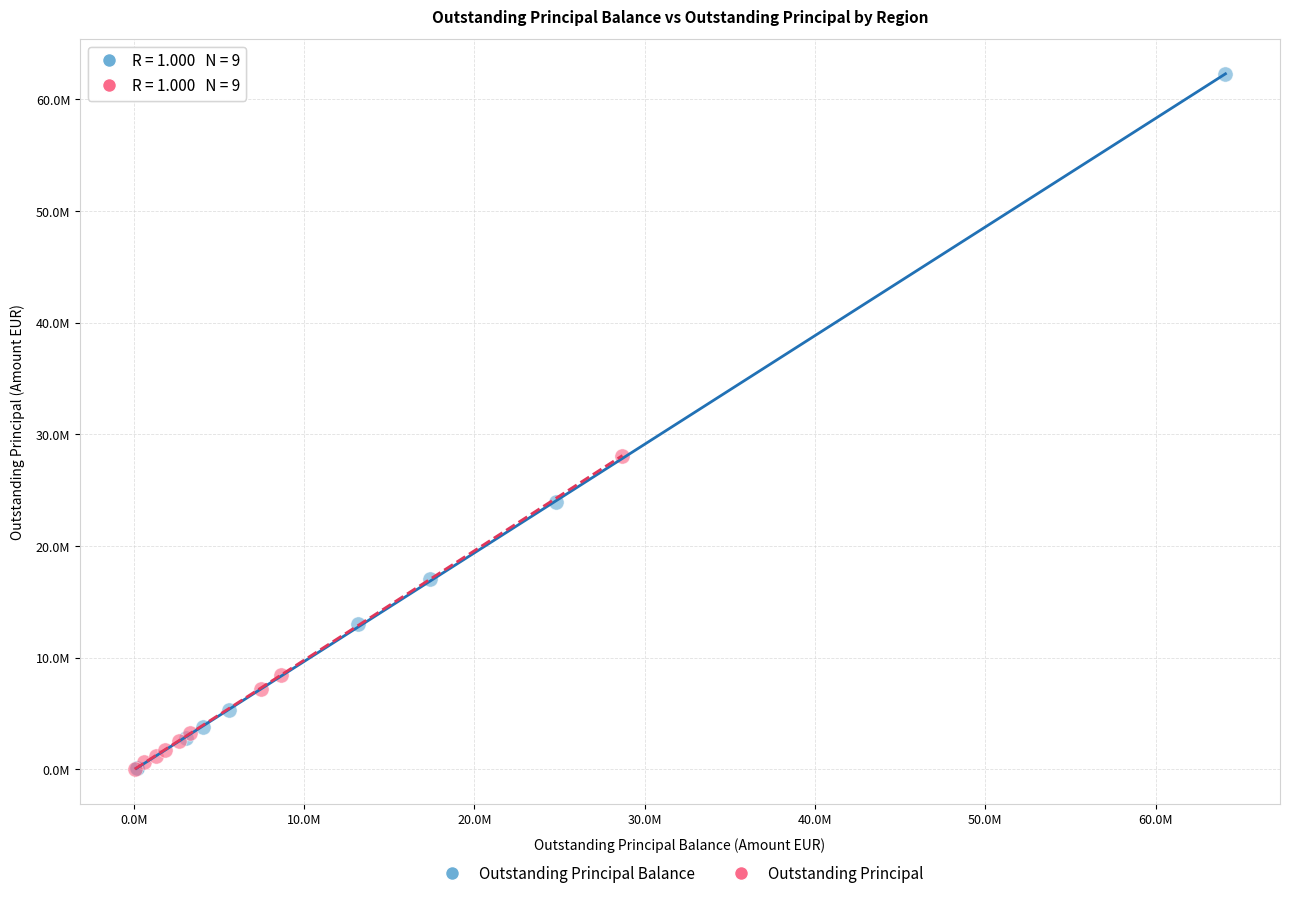

What are all the series names shown in the legend?

Outstanding Principal Balance, Outstanding Principal